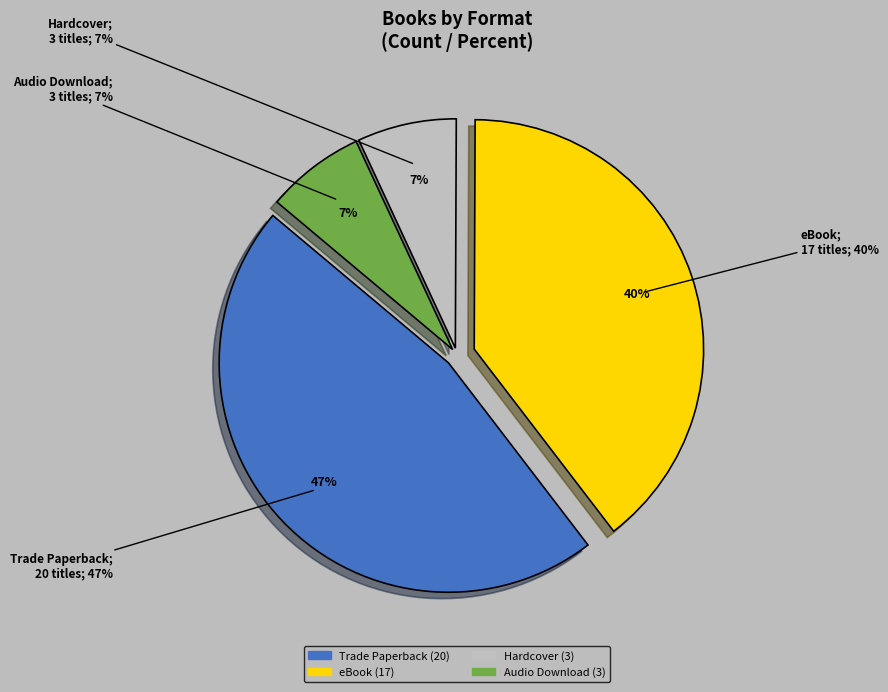

Does eBook account for over 50% of the chart?

No